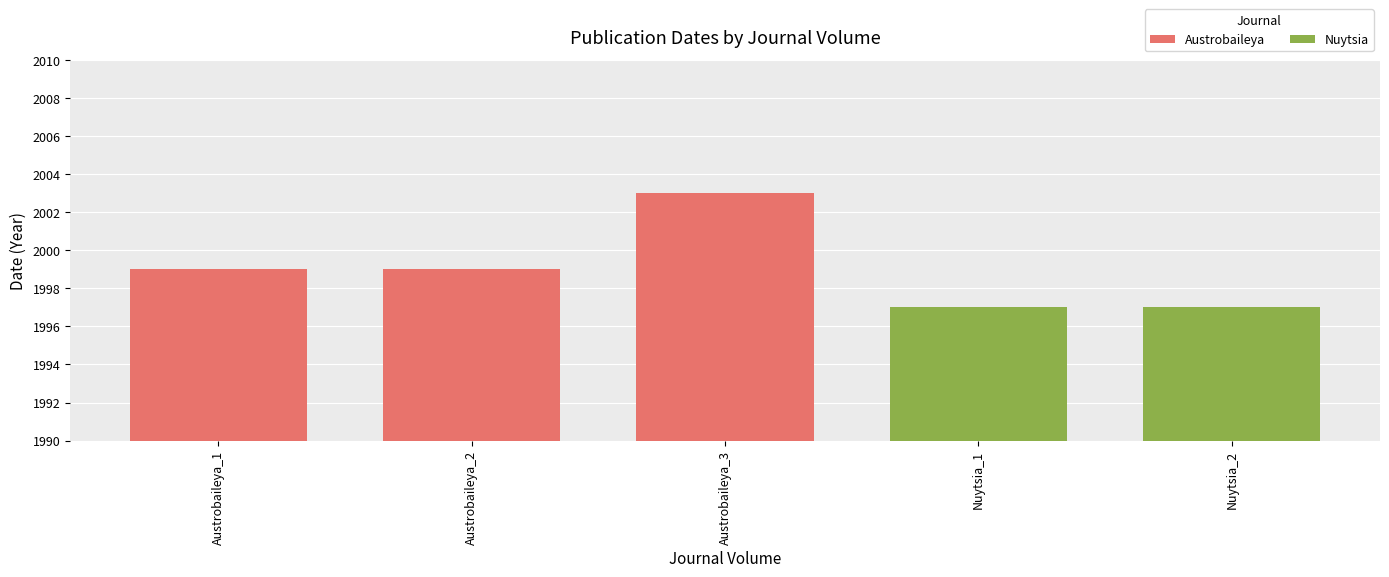

The value of Austrobaileya at Austrobaileya_2 is 669. True or false?

False